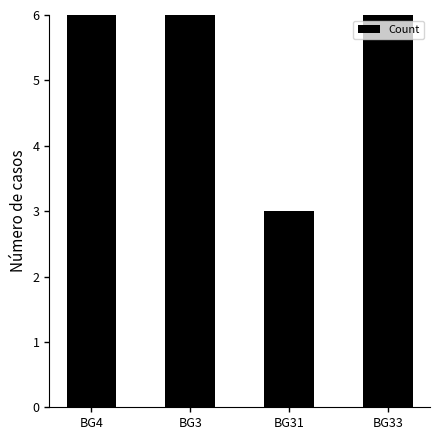

What is the label of the 4th bar from the left?

BG33